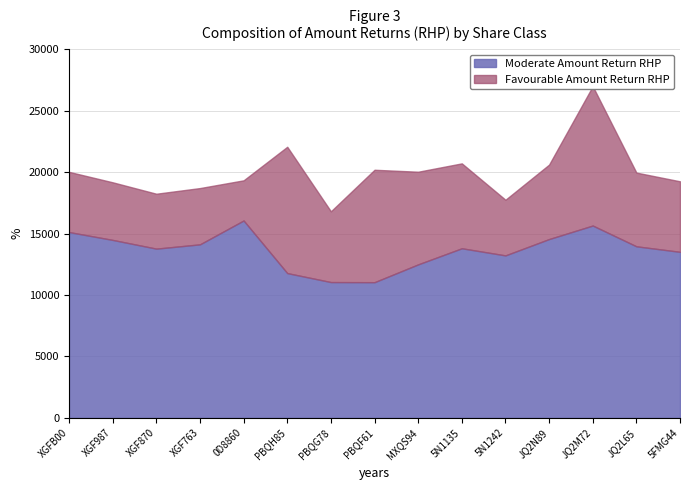

What is the maximum value shown in the chart?

26990